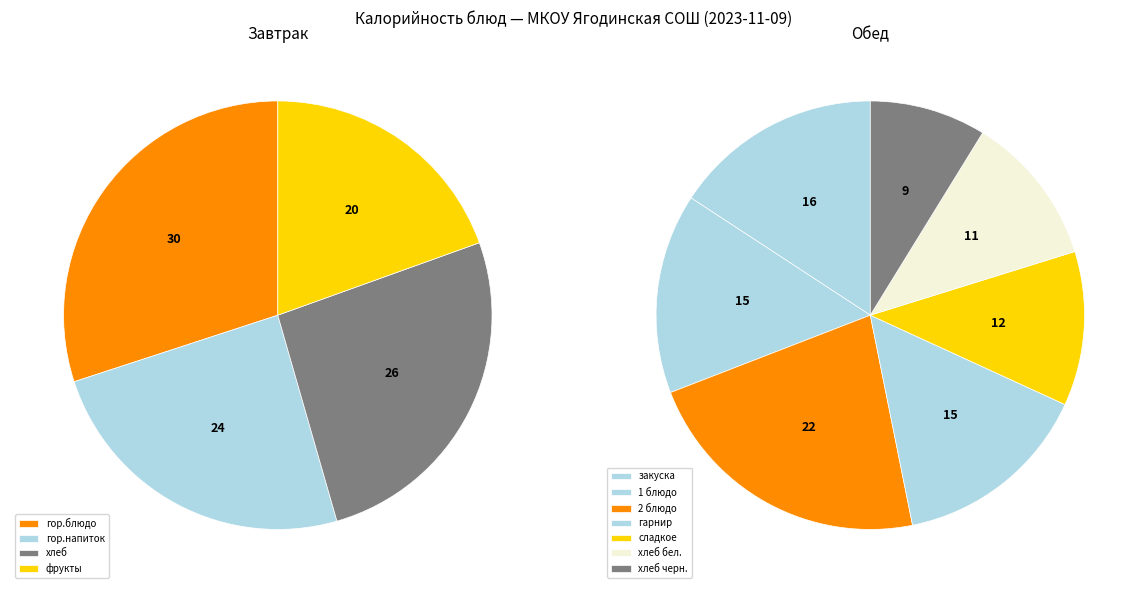

Which category has the biggest portion of the pie?

2 блюдо